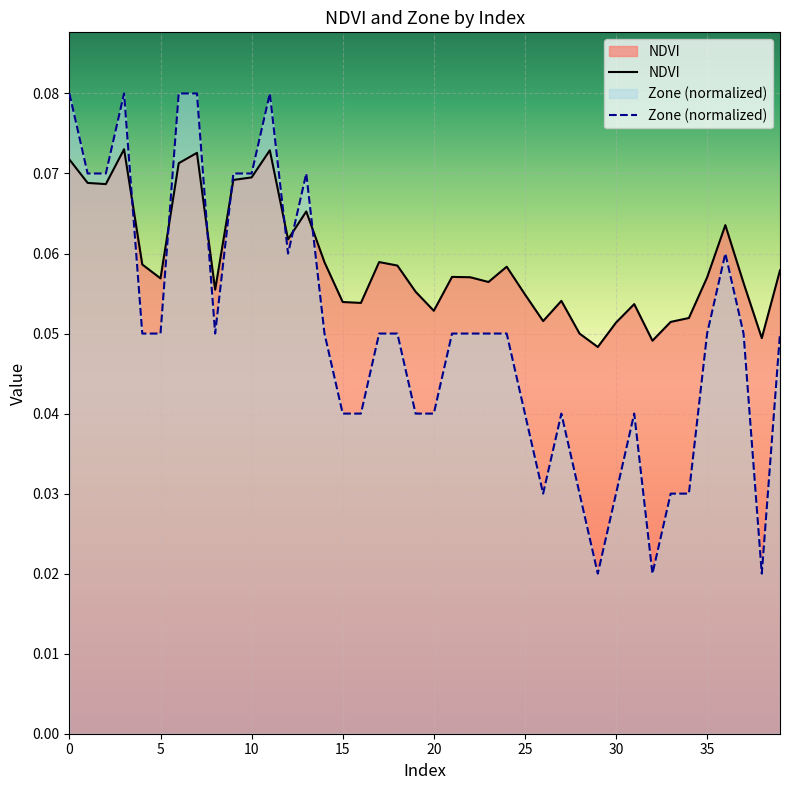

Reading right to left, what are all the values shown in this chart?

NDVI: 39=0.1	38=0.0	37=0.1	36=0.1	35=0.1	34=0.1	33=0.1	32=0.0	31=0.1	30=0.1	29=0.0	28=0.0	27=0.1	26=0.1	25=0.1	24=0.1	23=0.1	22=0.1	21=0.1	20=0.1	19=0.1	18=0.1	17=0.1	16=0.1	15=0.1	14=0.1	13=0.1	12=0.1	11=0.1	10=0.1	9=0.1	8=0.1	7=0.1	6=0.1	5=0.1	4=0.1	3=0.1	2=0.1	1=0.1	0=0.1
Zone: 39=0.1	38=0.0	37=0.1	36=0.1	35=0.1	34=0.0	33=0.0	32=0.0	31=0.0	30=0.0	29=0.0	28=0.0	27=0.0	26=0.0	25=0.0	24=0.1	23=0.1	22=0.1	21=0.1	20=0.0	19=0.0	18=0.1	17=0.1	16=0.0	15=0.0	14=0.1	13=0.1	12=0.1	11=0.1	10=0.1	9=0.1	8=0.1	7=0.1	6=0.1	5=0.1	4=0.1	3=0.1	2=0.1	1=0.1	0=0.1